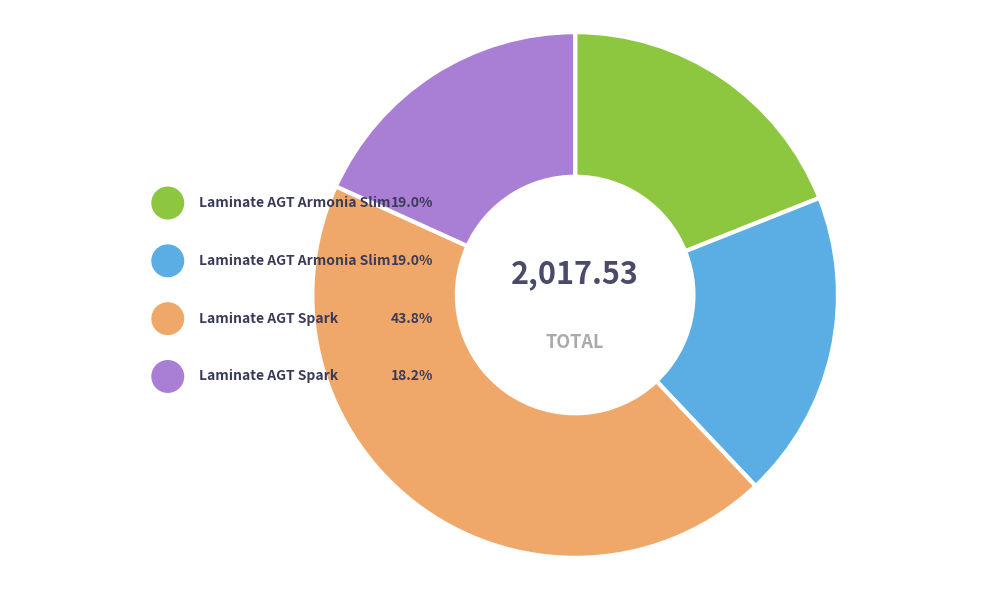

To the nearest percent, what is the combined percentage of Laminate AGT Spark (247501844) and Laminate AGT Armonia Slim (264321816)?

37%